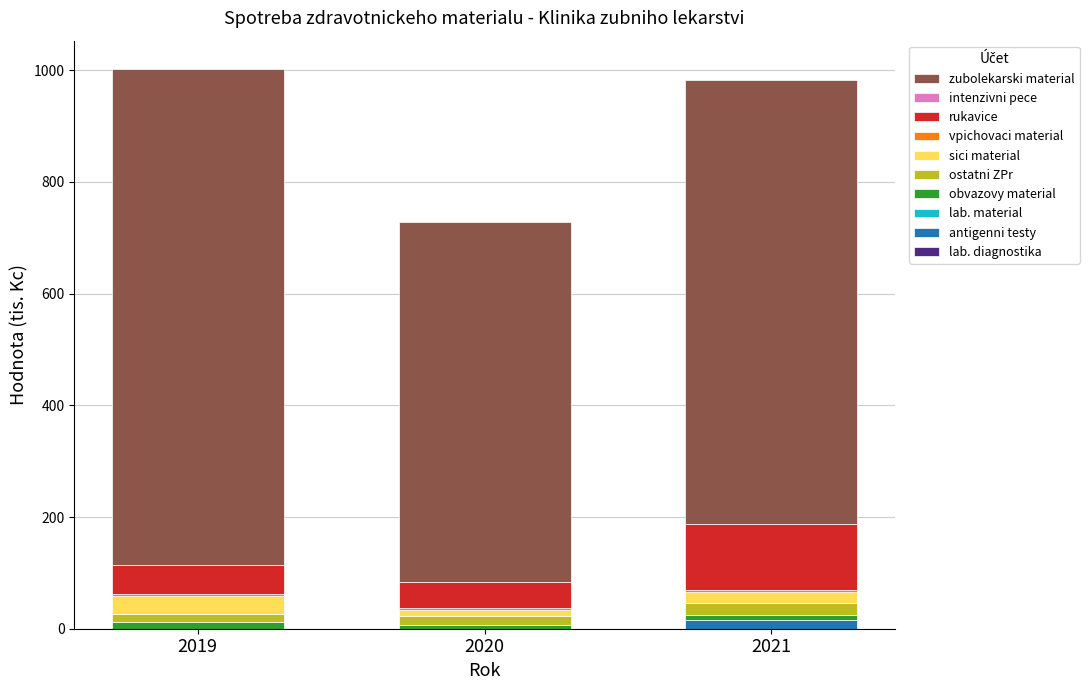

Are the bars horizontal?

No